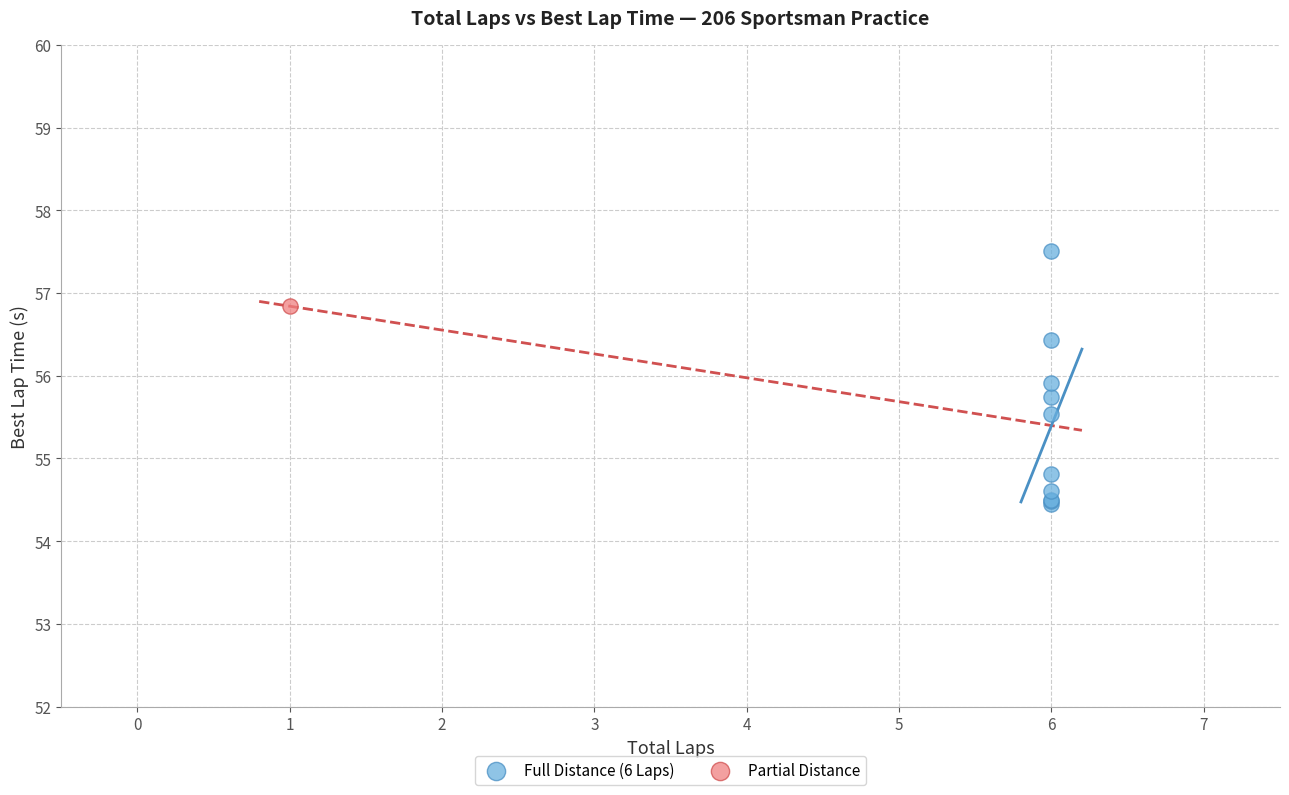

What are all the series names shown in the legend?

Full Distance (6 Laps), Partial Distance